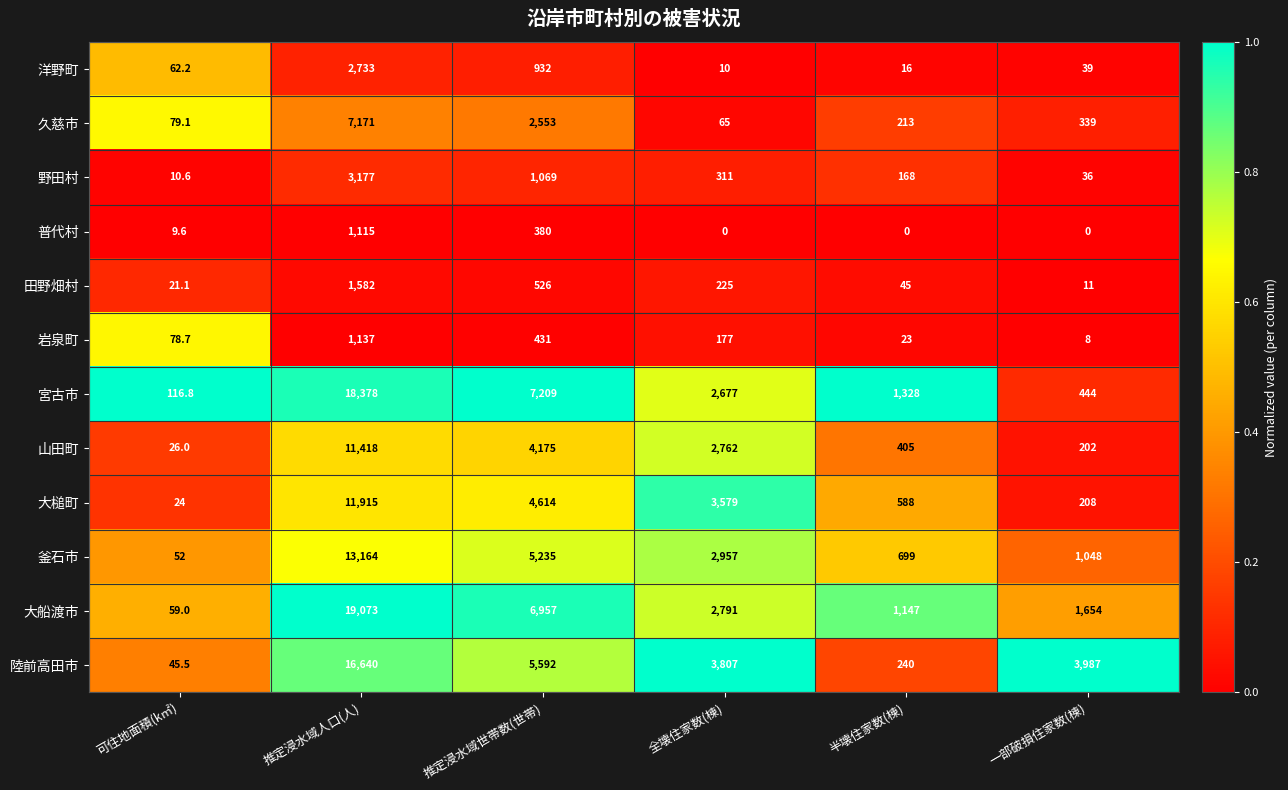

List the labels in order of 大船渡市 value, largest first.

推定浸水域人口(人), 推定浸水域世帯数(世帯), 全壊住家数(棟), 一部破損住家数(棟), 半壊住家数(棟), 可住地面積(k㎡)